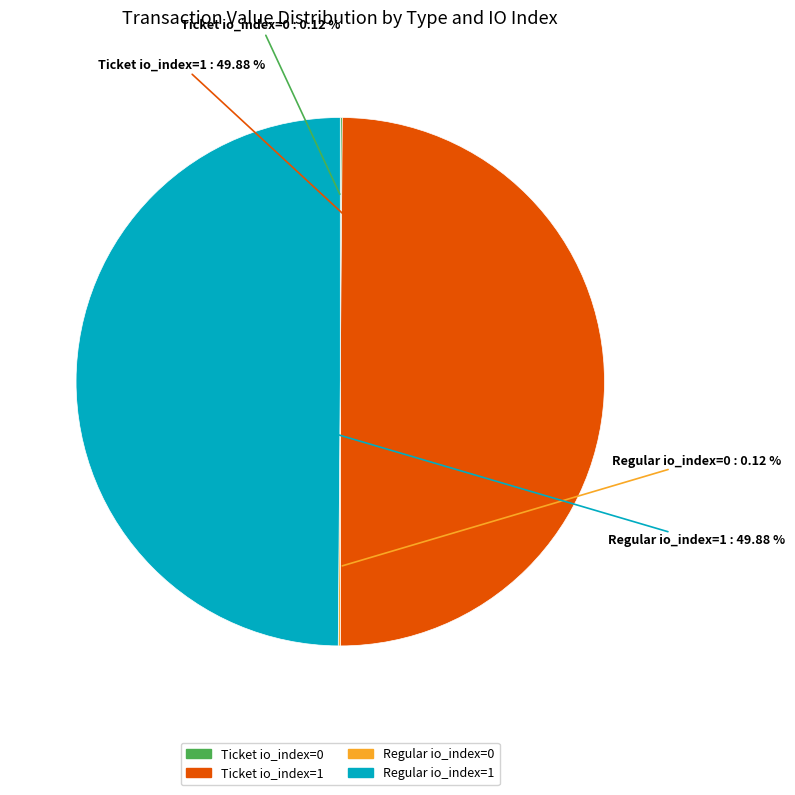

Is the sum of Ticket io_index=1 and Ticket io_index=0 greater than half?

No